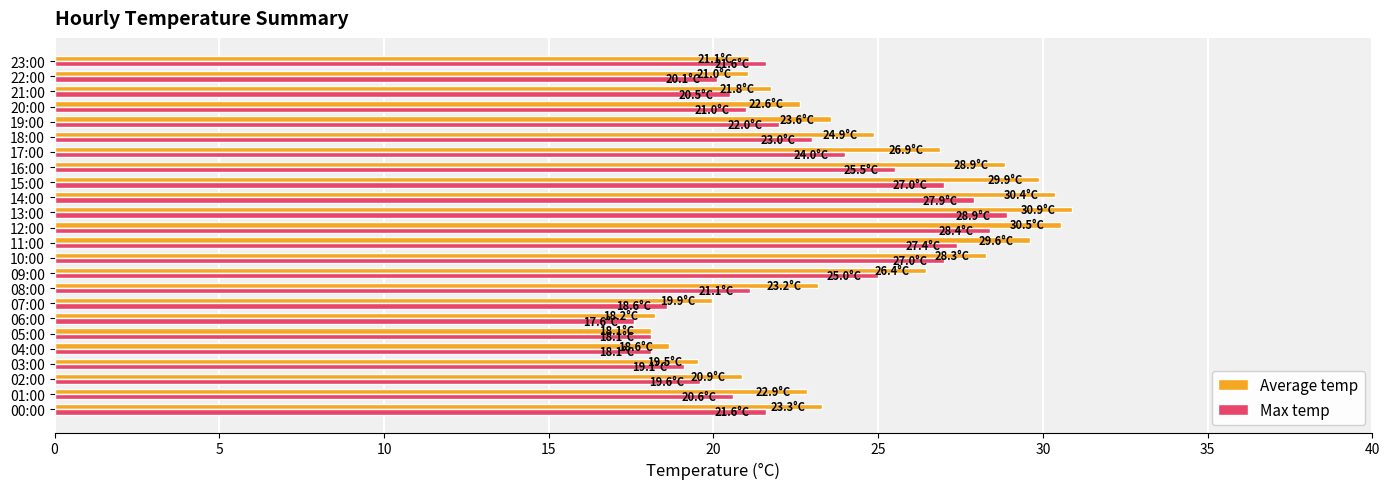

Is it true that Average temp equals 22.6 at 20:00?

True